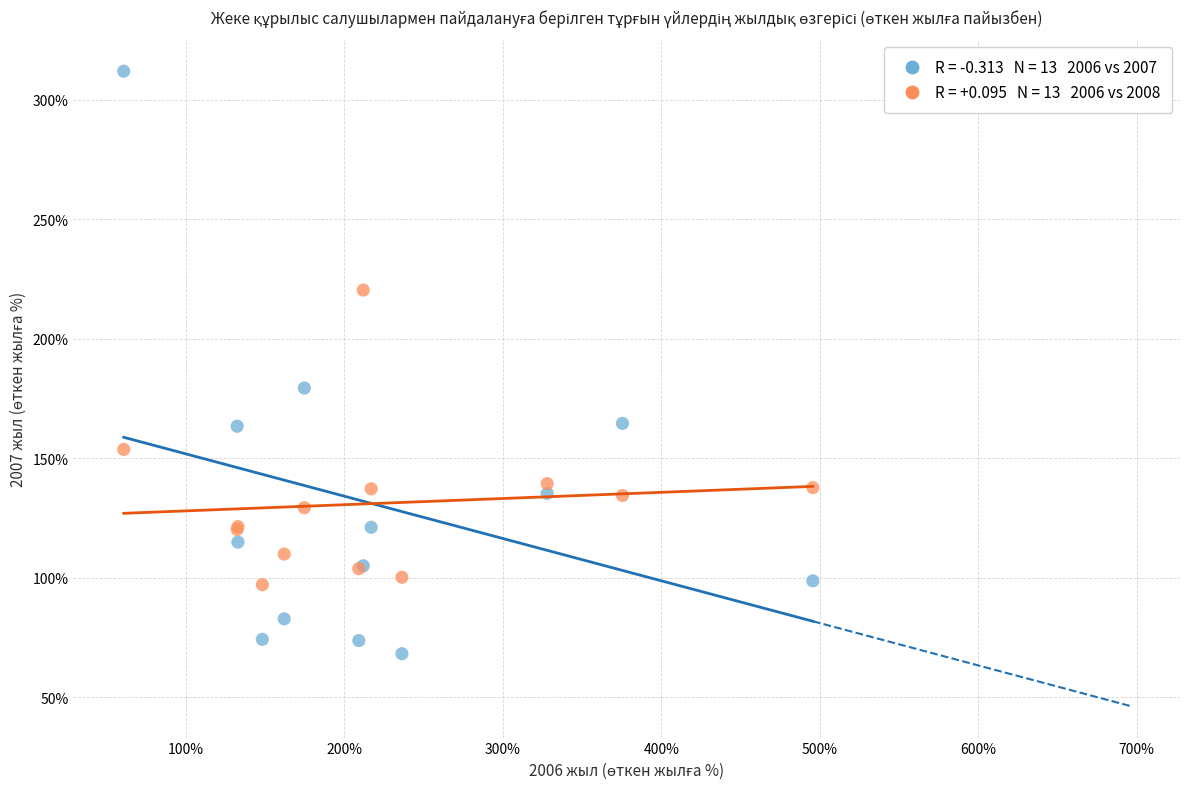

Across all series, what Y value is closest to 190?

179.4